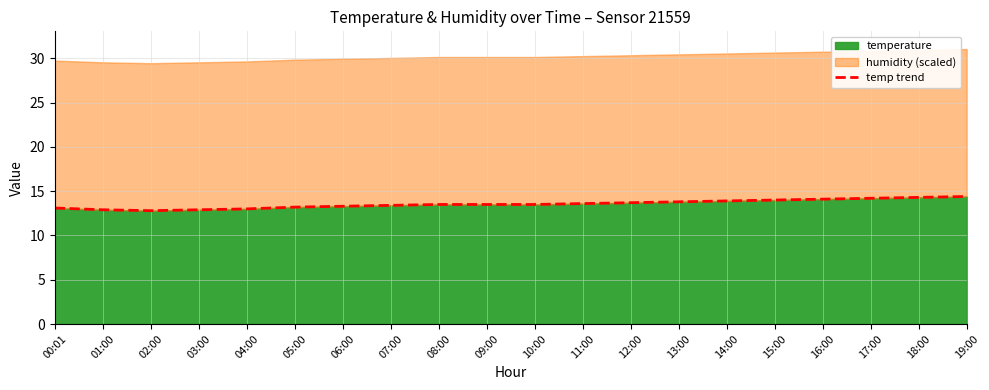

What is the average value?

13.6